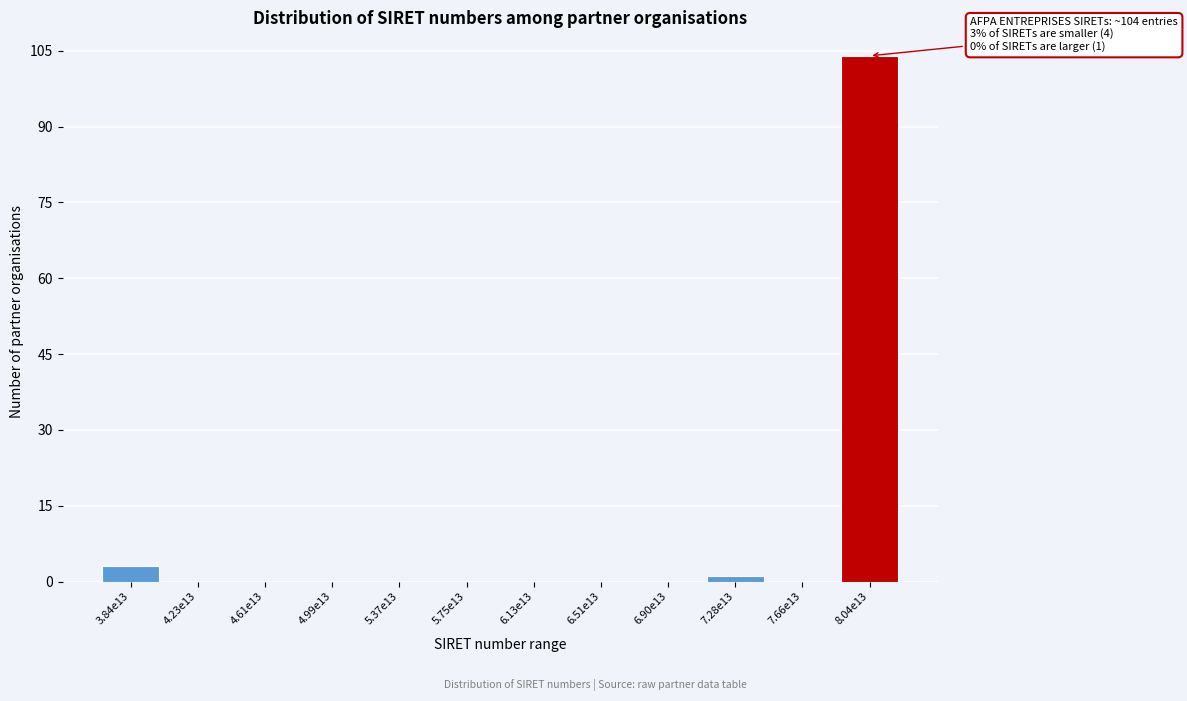

Reading left to right, list all the values displayed in this chart.

3.84e13=3	4.23e13=0	4.61e13=0	4.99e13=0	5.37e13=0	5.75e13=0	6.13e13=0	6.51e13=0	6.90e13=0	7.28e13=1	7.66e13=0	8.04e13=104